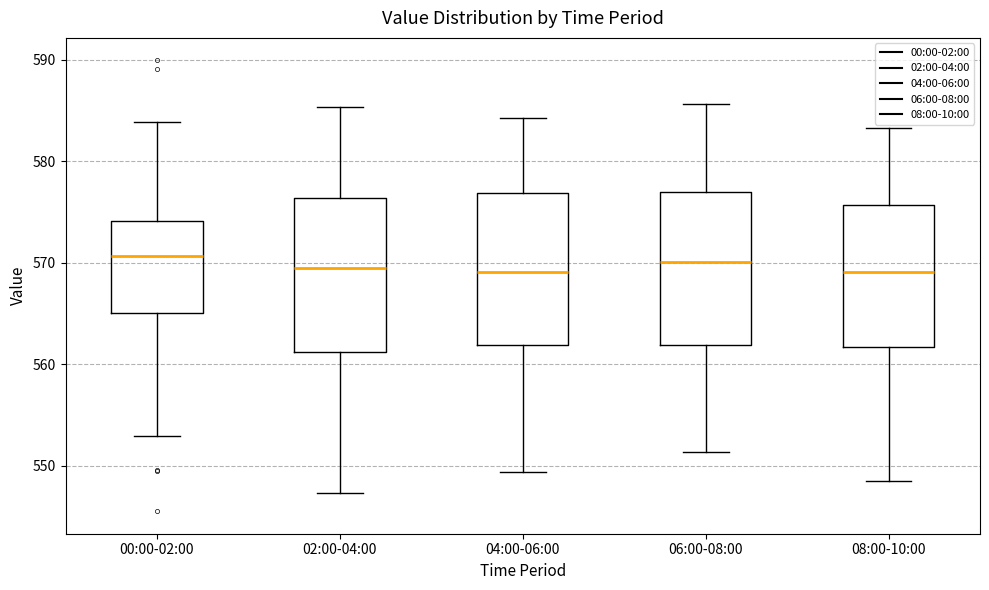

Reading left to right, transcribe this box plot: for each box, give where its median line is, the range the box spans, and where its two whiskers end, as read against the y-axis. The values are not printed on the chart, so give them approximately, as read against the axis.

00:00-02:00: median 571, box 565 to 574, whiskers 553 to 584
02:00-04:00: median 570, box 561 to 576, whiskers 547 to 585
04:00-06:00: median 569, box 562 to 577, whiskers 549 to 584
06:00-08:00: median 570, box 562 to 577, whiskers 551 to 586
08:00-10:00: median 569, box 562 to 576, whiskers 548 to 583